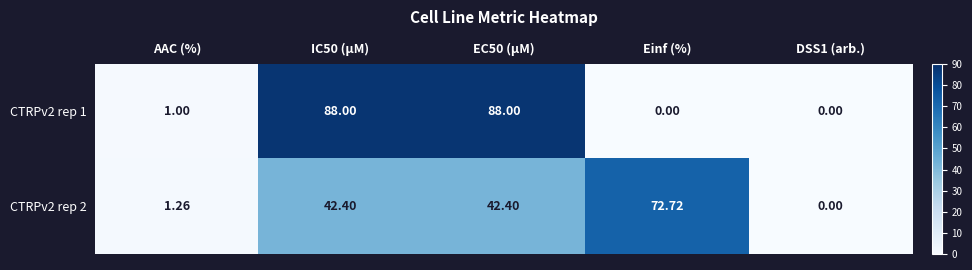

Is the value of CTRPv2 rep 2 at EC50 (µM) greater than the value of CTRPv2 rep 1 at Einf (%)?

Yes